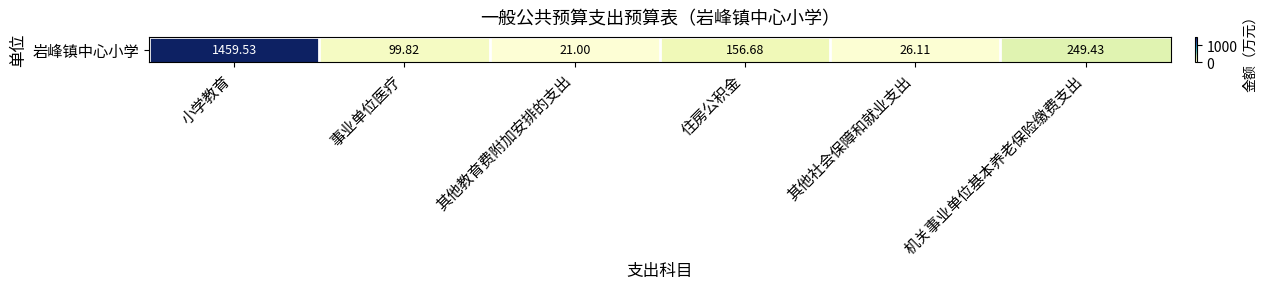

Which has a higher value, 小学教育 or 机关事业单位基本养老保险缴费支出?

小学教育